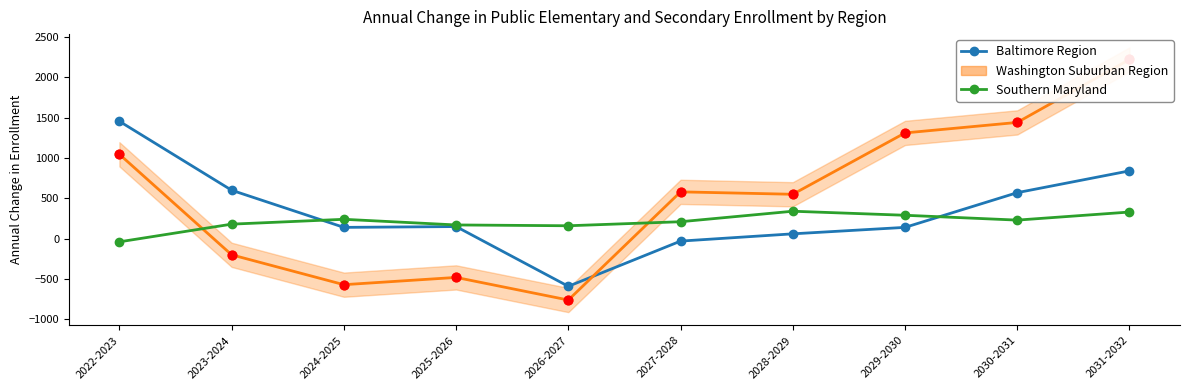

Is the value of Southern Maryland at 2025-2026 greater than the value of Baltimore Region at 2023-2024?

No